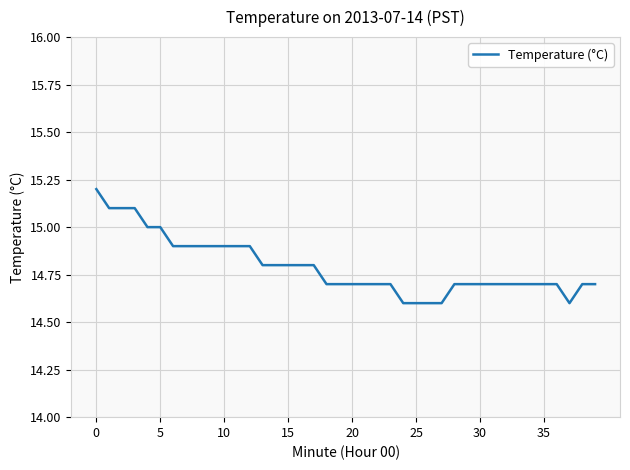

What is the difference between the maximum and minimum values?

0.6